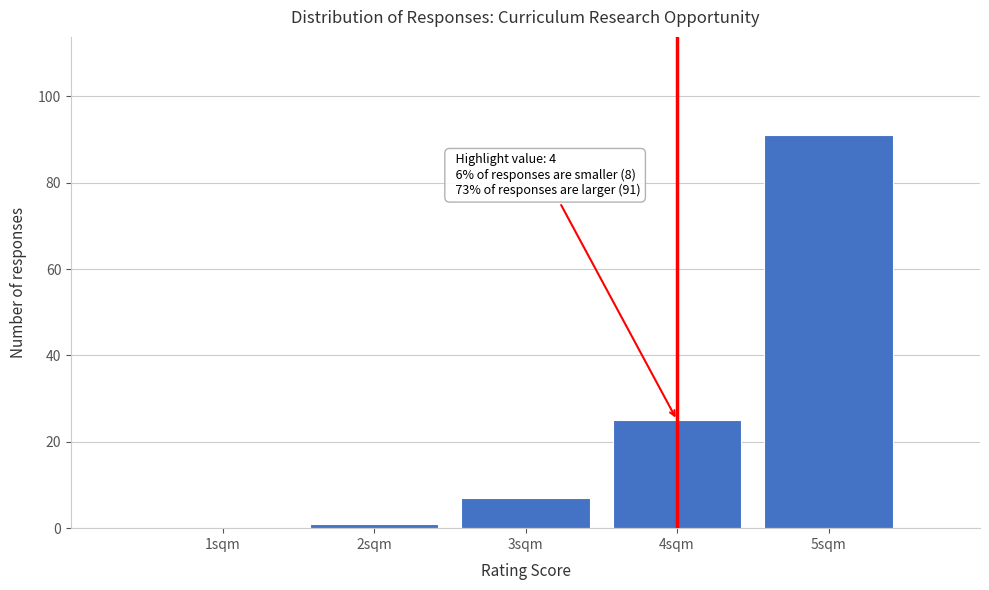

Which range on the x-axis has the tallest bar?

4.5 to 5.5